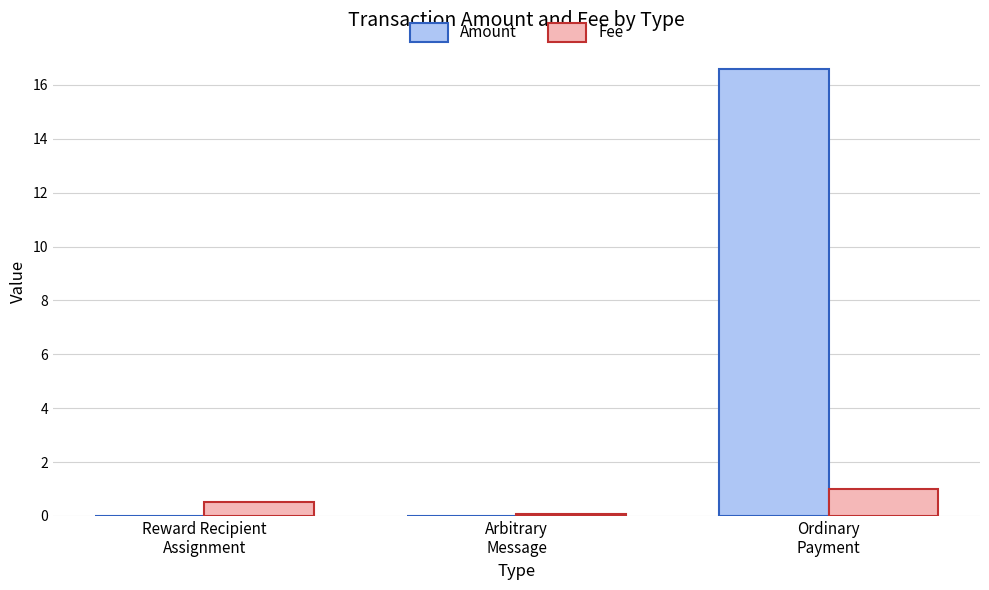

At which category is the sum across all series the highest?

Ordinary
Payment